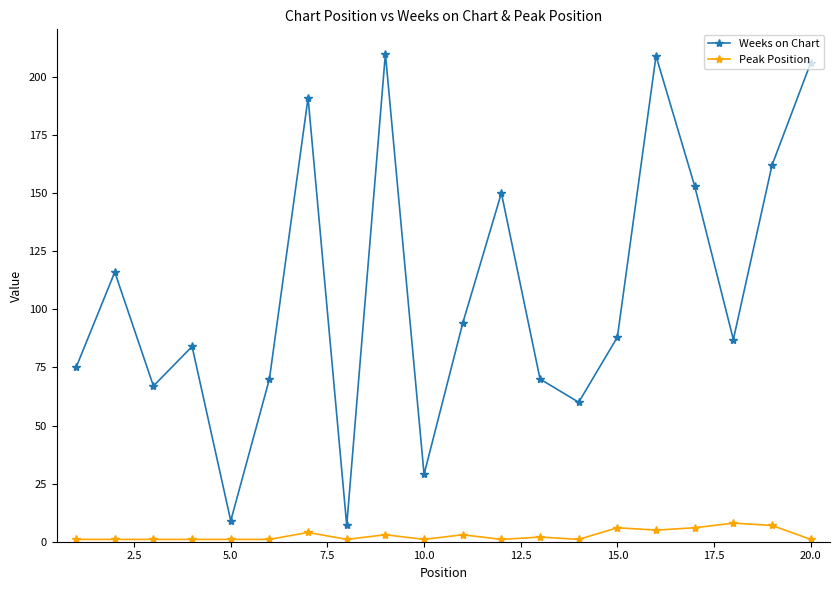

Which series has the largest range (max minus min)?

Weeks on Chart